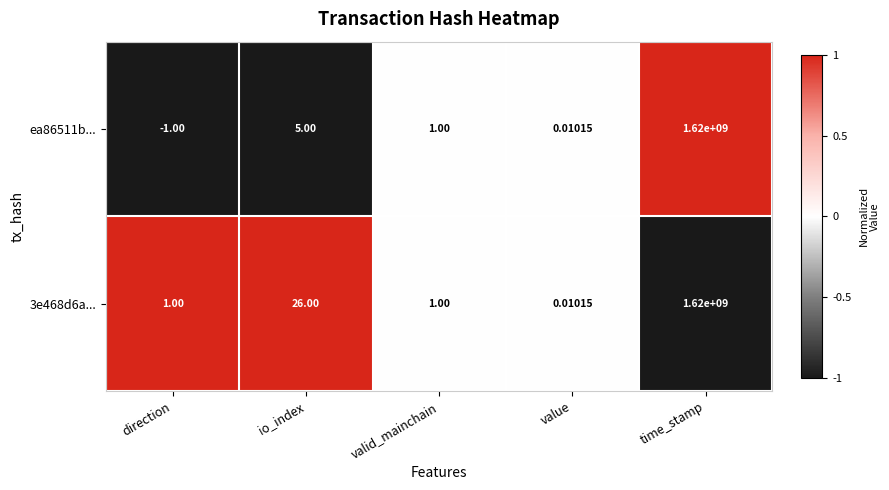

List the labels in order of ea86511b... value, smallest first.

direction, value, valid_mainchain, io_index, time_stamp